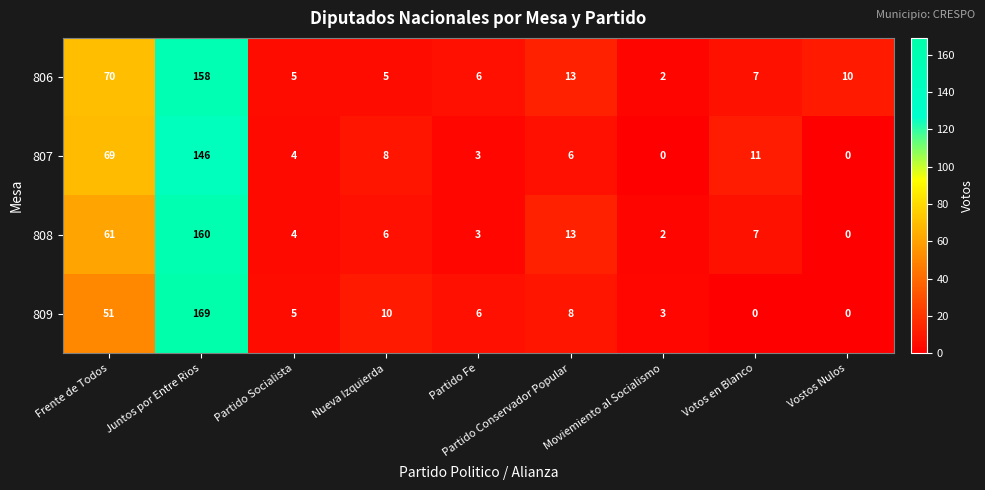

Between Frente de Todos and Vostos Nulos, which series saw the biggest shift?

807